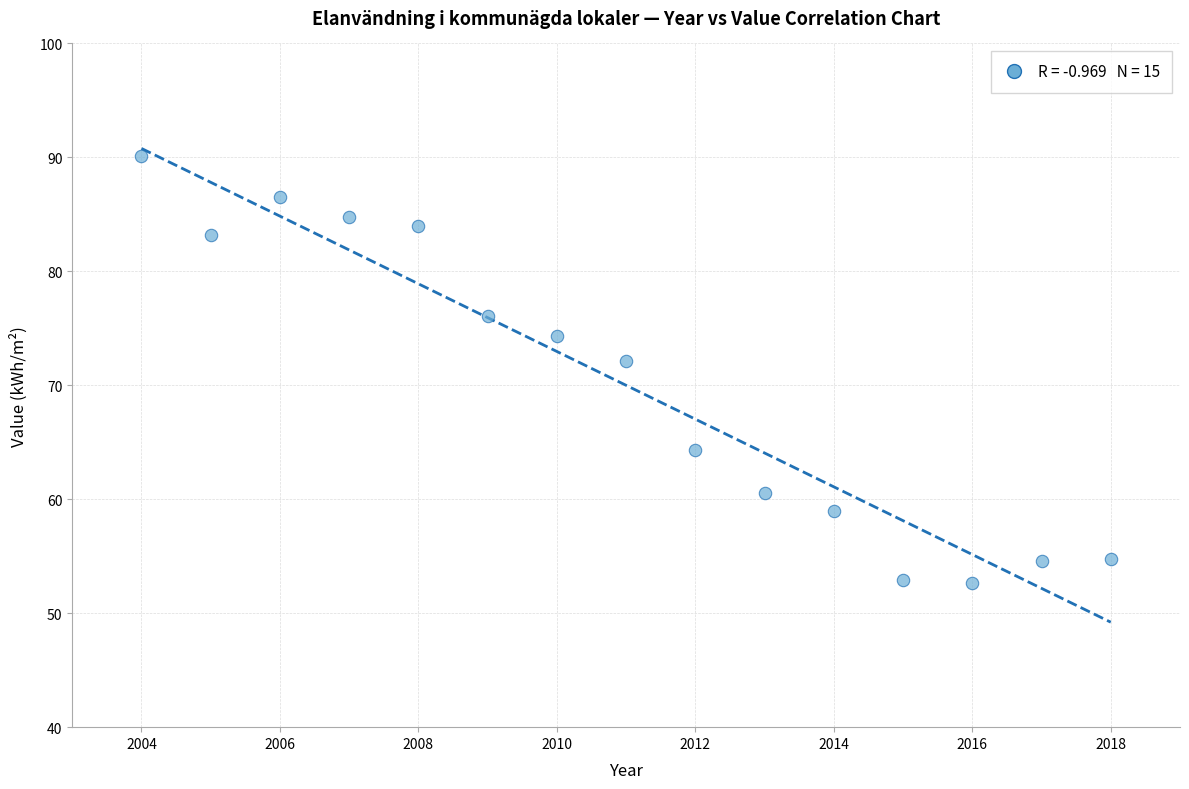

What Y value in the scatter plot is closest to 71?

72.1